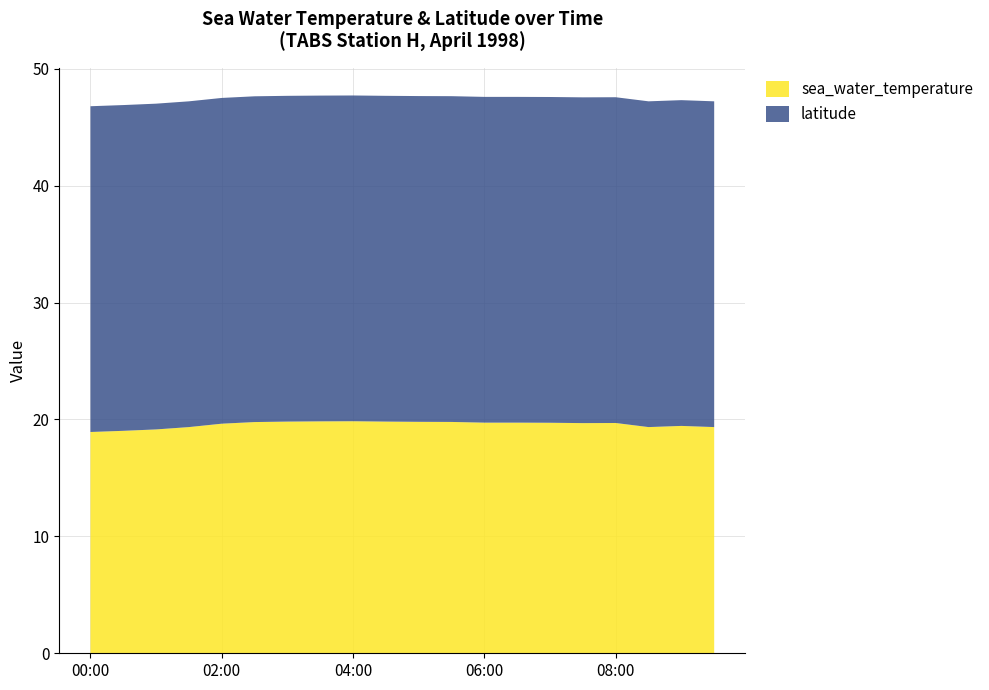

Reading left to right, what are all the values shown in this chart?

sea_water_temperature: 18.9	19.0	19.1	19.4	19.6	19.8	19.8	19.8	19.9	19.8	19.8	19.8	19.7	19.7	19.7	19.7	19.7	19.4	19.4	19.4
latitude: 27.9	27.9	27.9	27.9	27.9	27.9	27.9	27.9	27.9	27.9	27.9	27.9	27.9	27.9	27.9	27.9	27.9	27.9	27.9	27.9